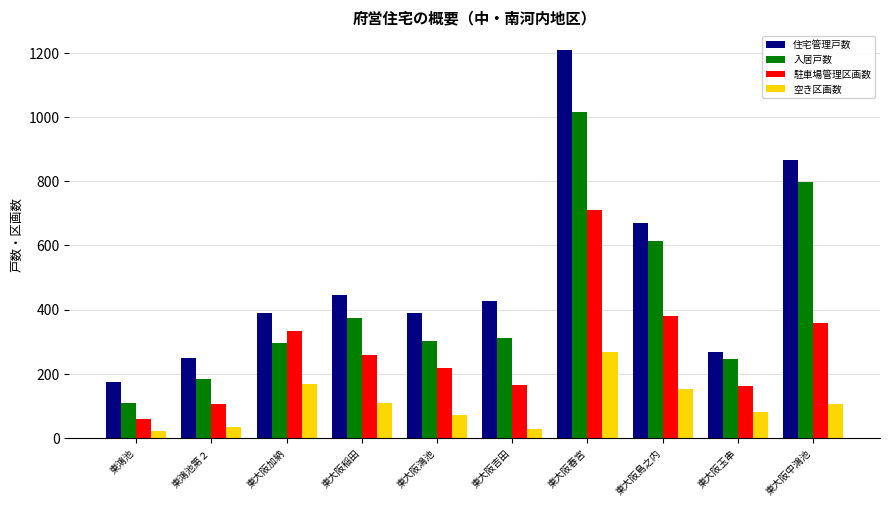

Where is 住宅管理戸数 nearest to the value 691?

東大阪島之内